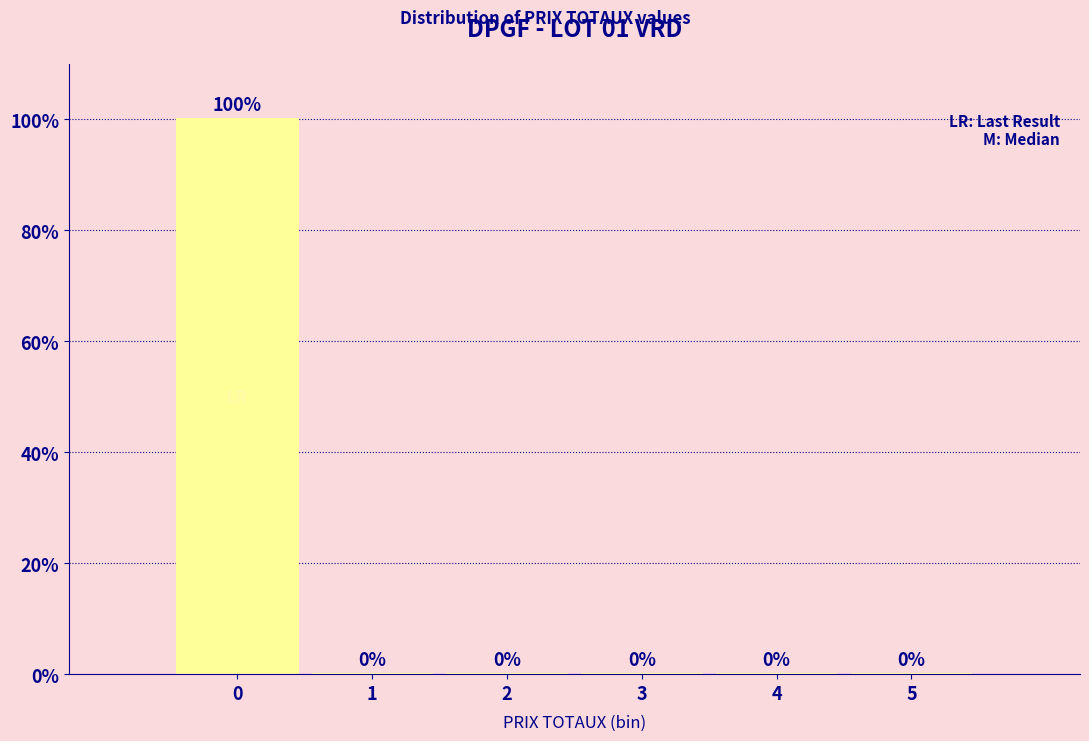

Reading left to right, extract all data points from this chart.

0=100	1=0	2=0	3=0	4=0	5=0